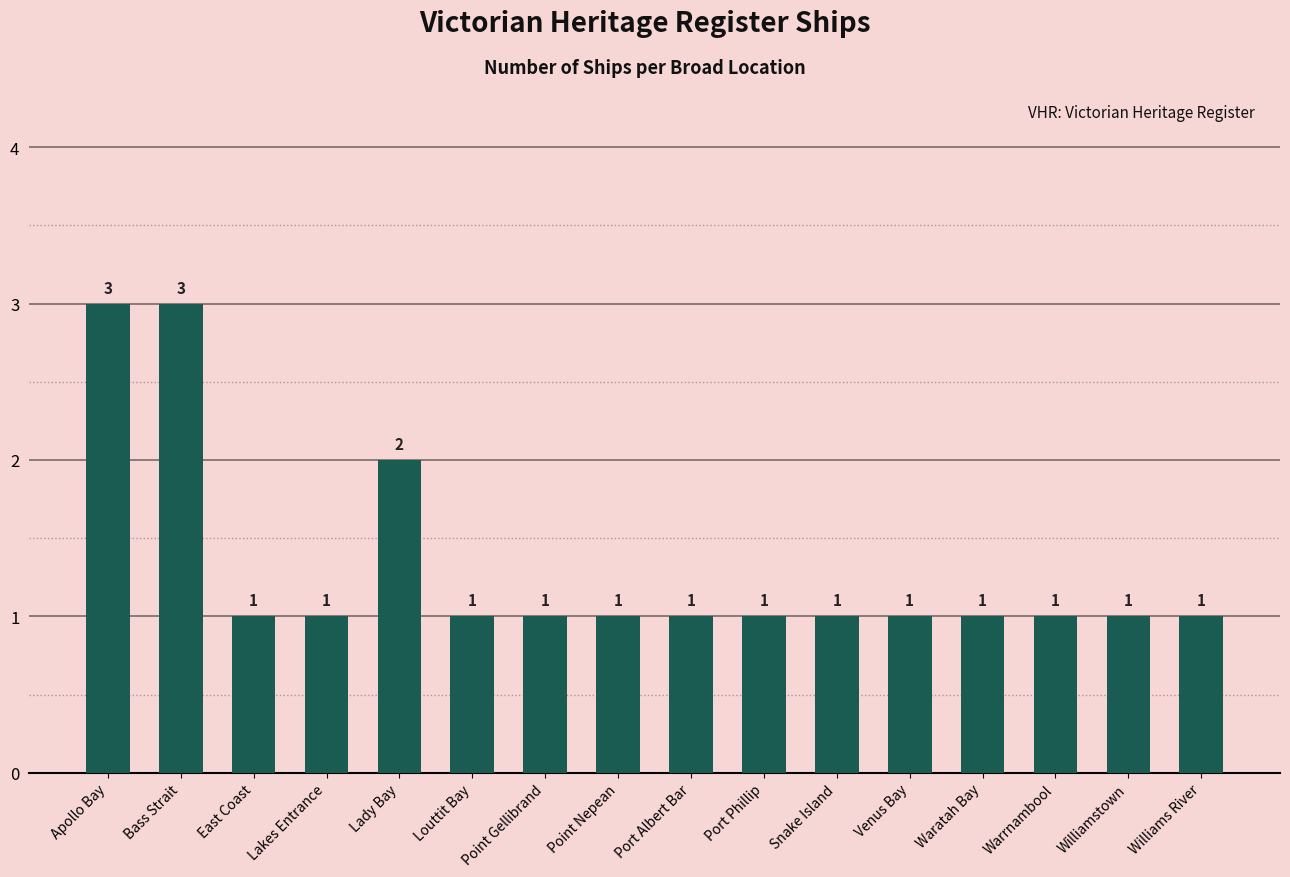

What is the sum of all values?

21